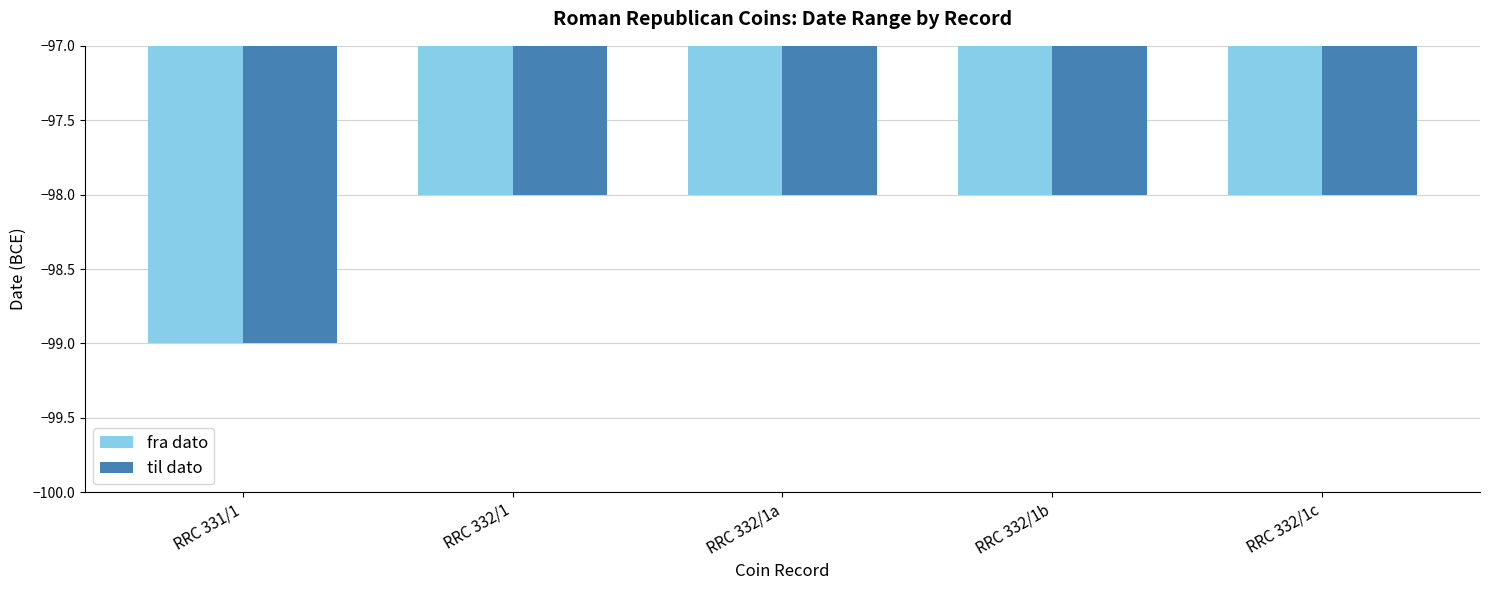

Reading left to right, what are all the values shown in this chart?

fra dato: -99	-98	-98	-98	-98
til dato: -99	-98	-98	-98	-98